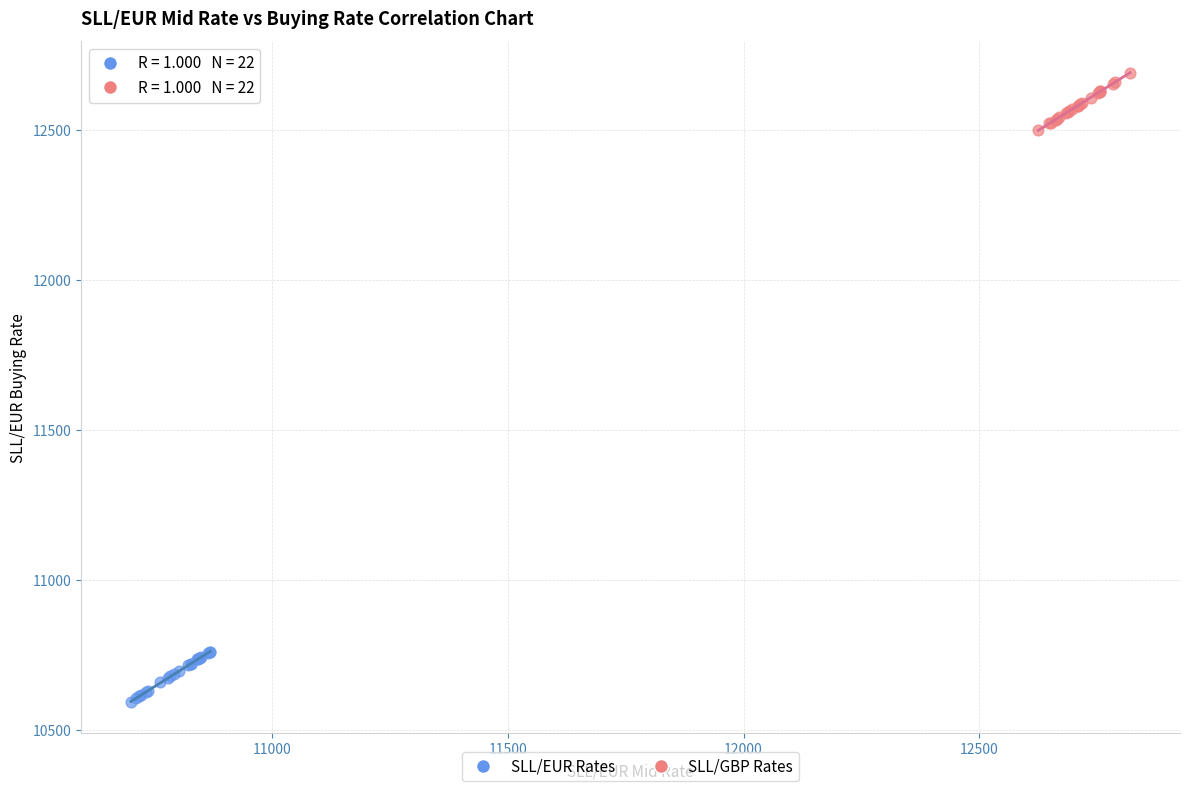

Which series contains the highest Y value?

SLL/GBP Rates